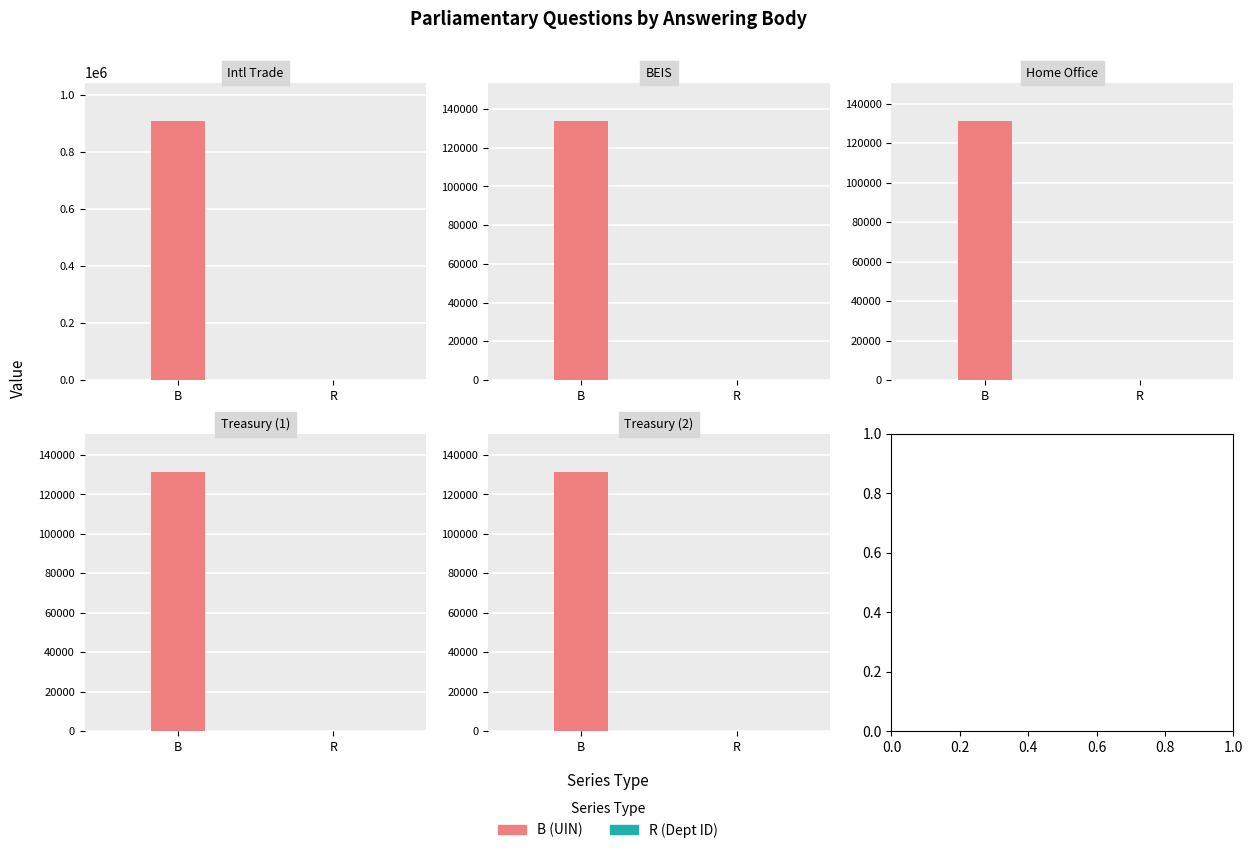

What is the maximum value shown in the chart?

906465